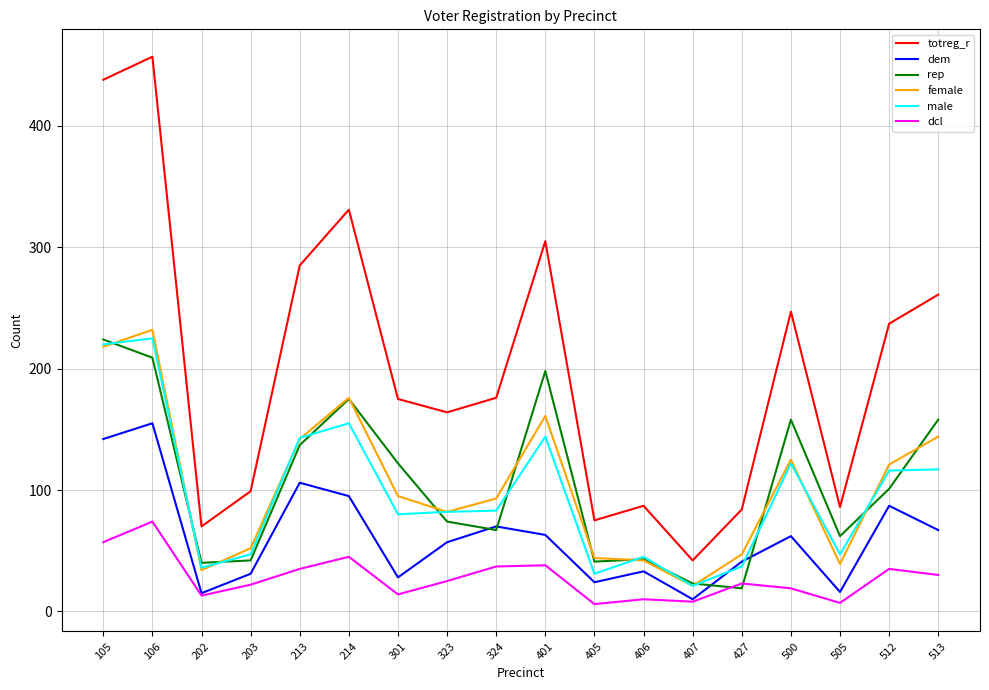

True or false: male and dcl intersect in this chart.

False